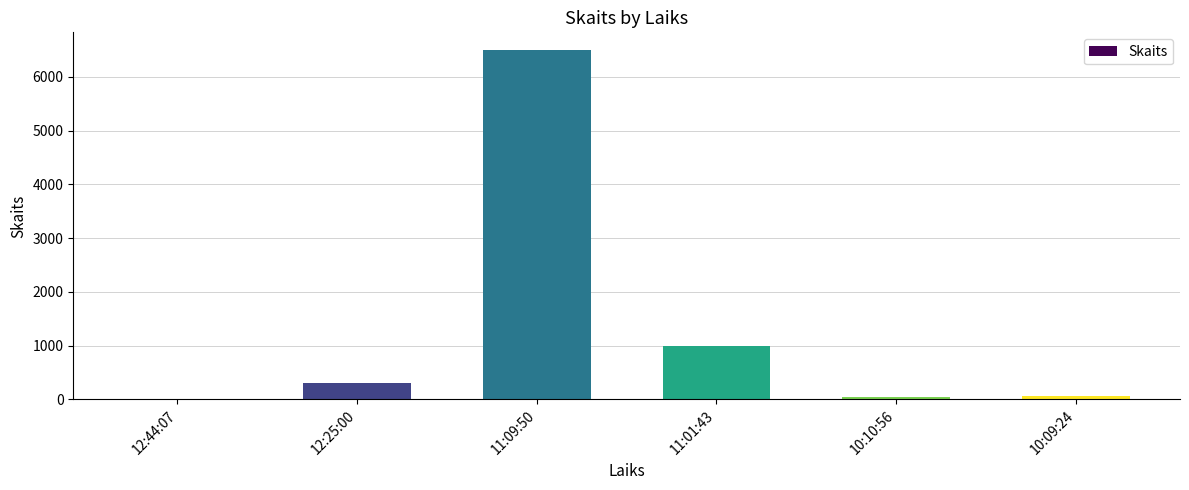

Which category has the highest value across all series?

11:09:50